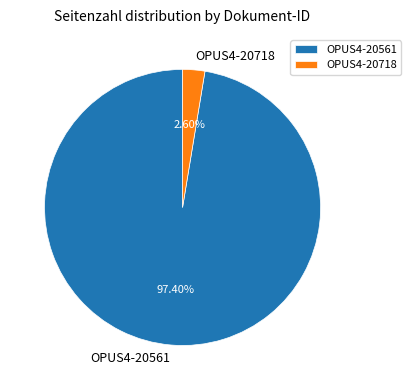

Between OPUS4-20561 and OPUS4-20718, which is larger?

OPUS4-20561